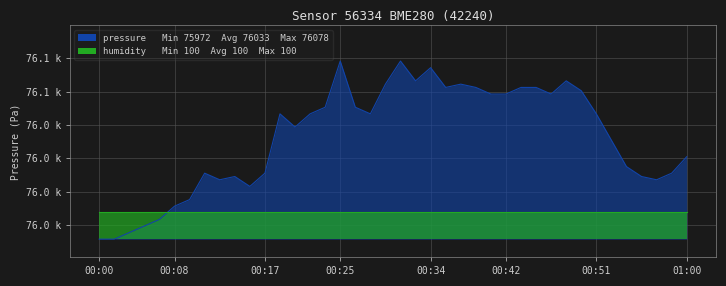

At which category does the chart reach its minimum across all series?

00:00